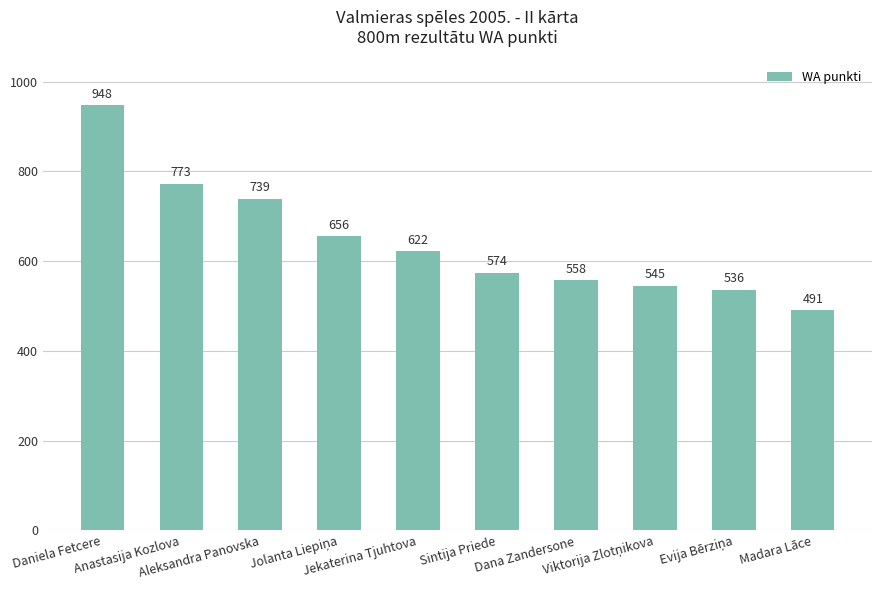

Read the value at Dana Zandersone.

558